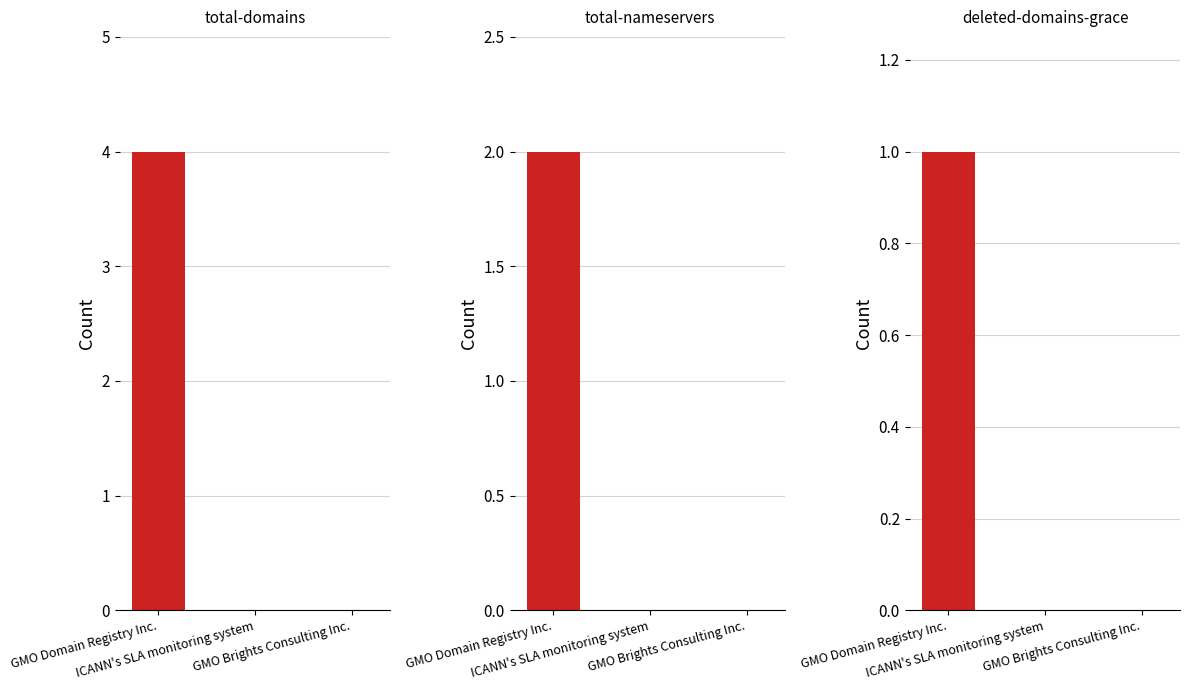

True or false: total-nameservers has a value of -1 at GMO Brights Consulting Inc..

False